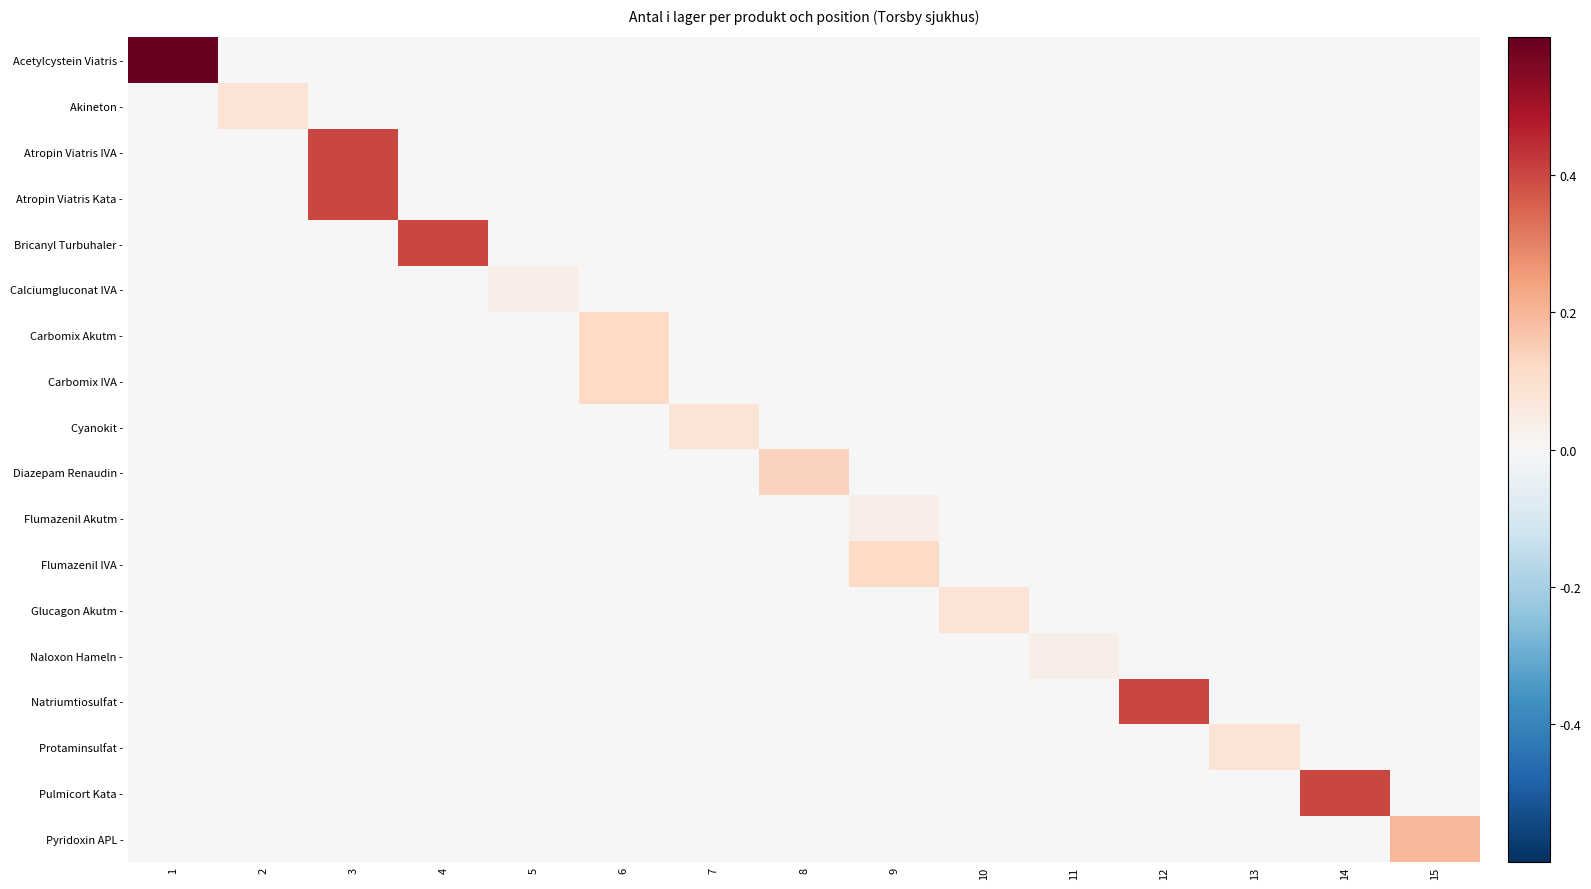

Which series has the largest total across all categories?

Acetylcystein Viatris -